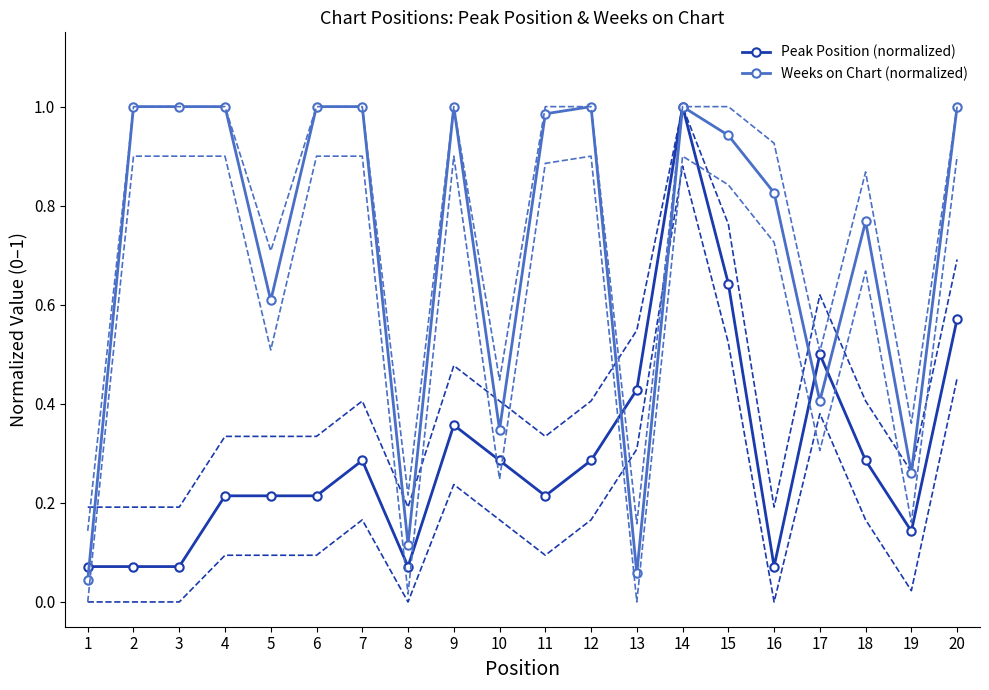

What is the total value across all series at 12?

1.3